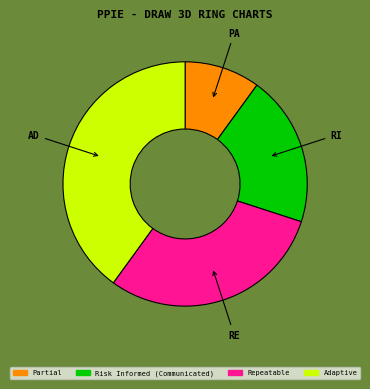

Is there any slice that represents more than half of the pie?

No